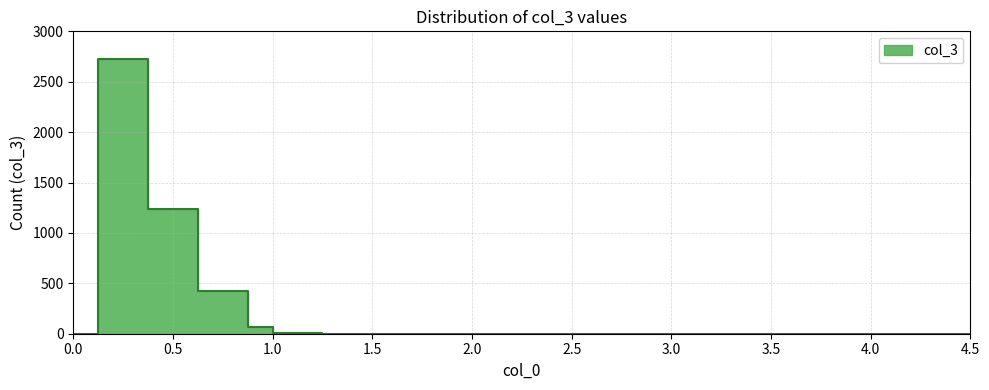

How many values are above zero?

7